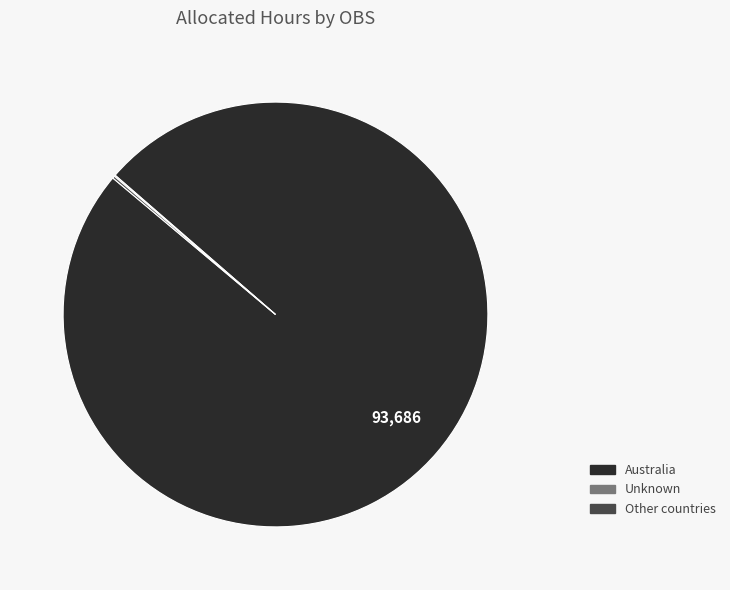

Is it true that Australia is 100% of the pie?

True